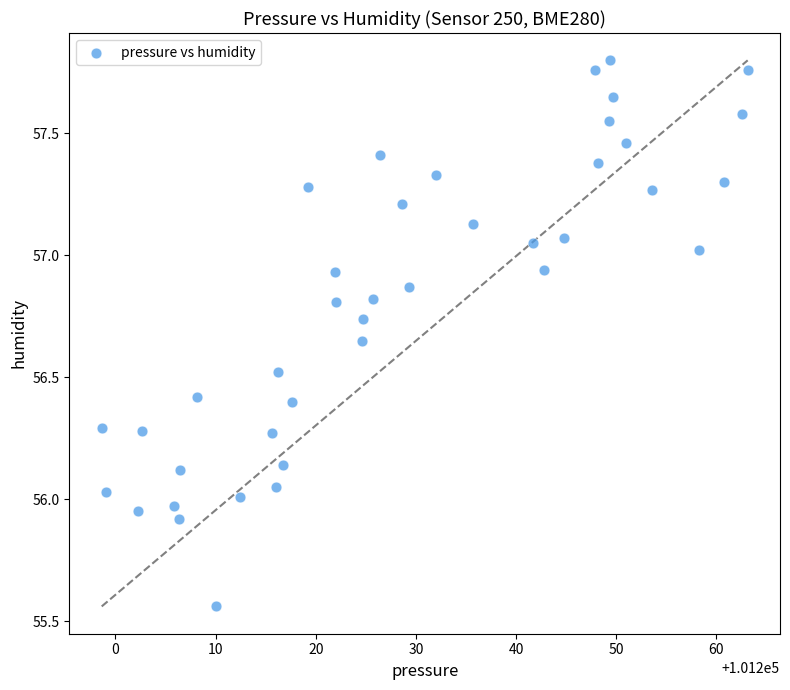

What is the range of Y values (max minus min)?

2.2